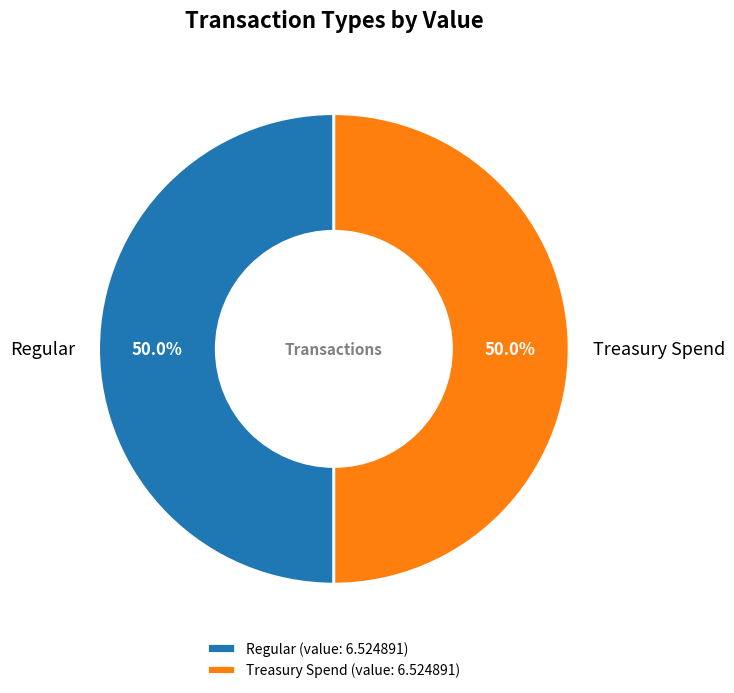

Is it true that Treasury Spend is 91% of the pie?

False